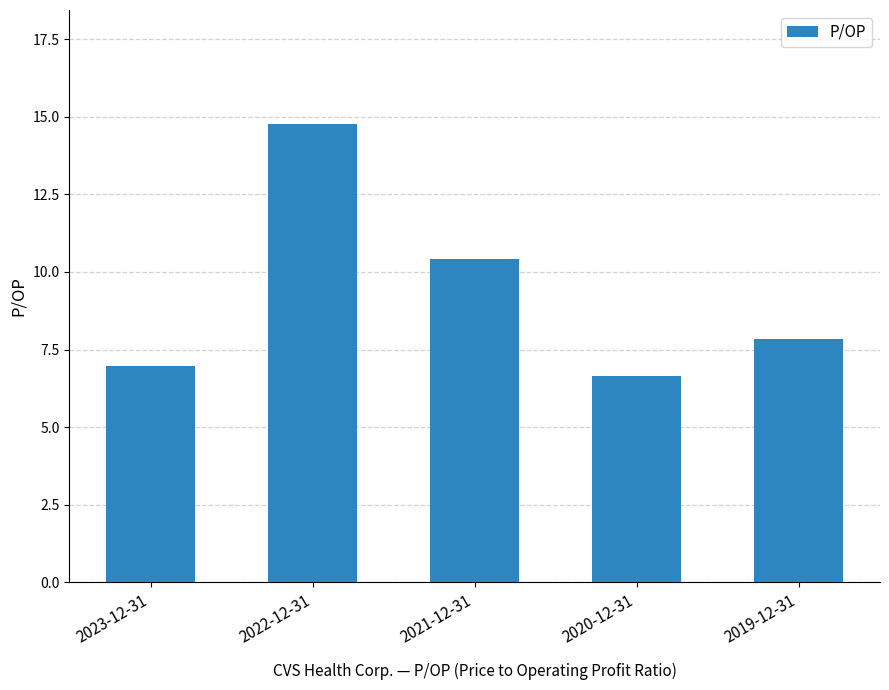

Rank the categories by value from highest to lowest.

2022-12-31, 2021-12-31, 2019-12-31, 2023-12-31, 2020-12-31